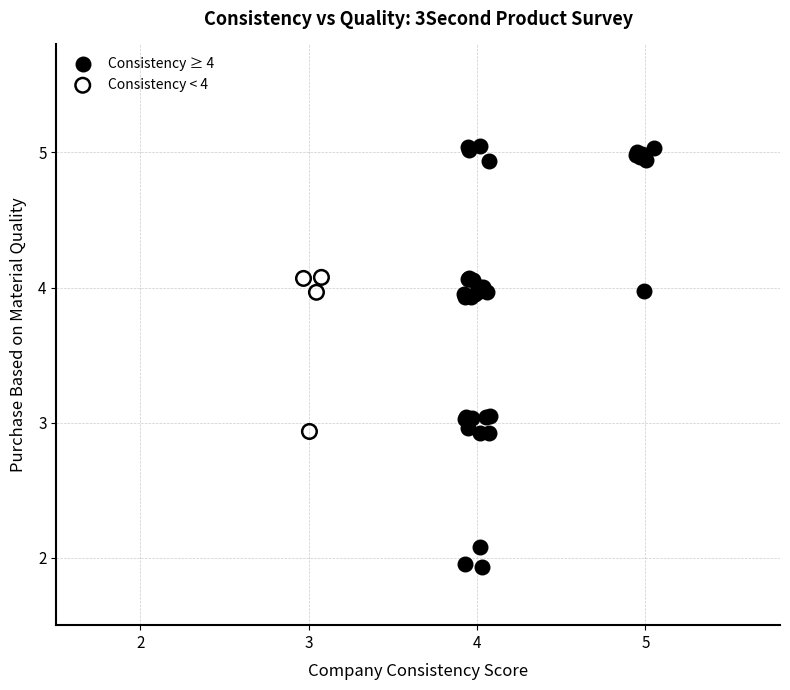

Which series reaches the minimum Y coordinate?

Consistency ≥ 4